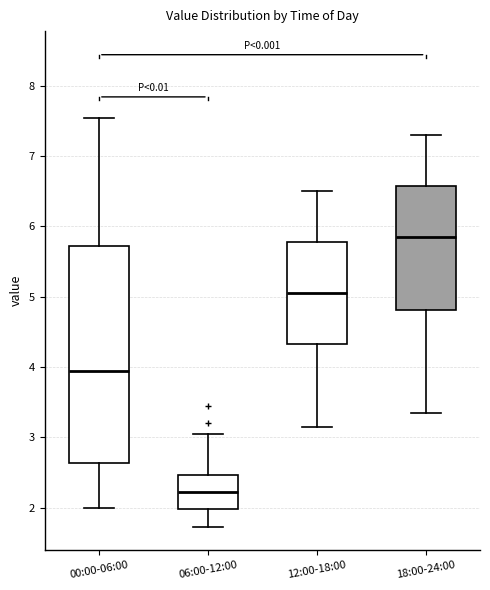

Where does the upper whisker of the box for 06:00-12:00 end on the y-axis? The values are not printed on the chart, so give them approximately, as read against the axis.

3.1